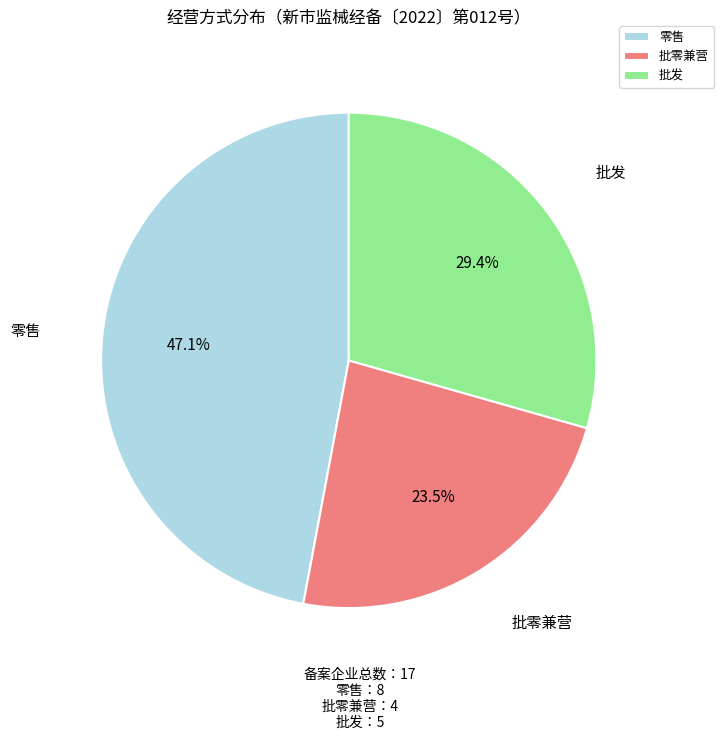

Is there a majority slice in this chart?

No